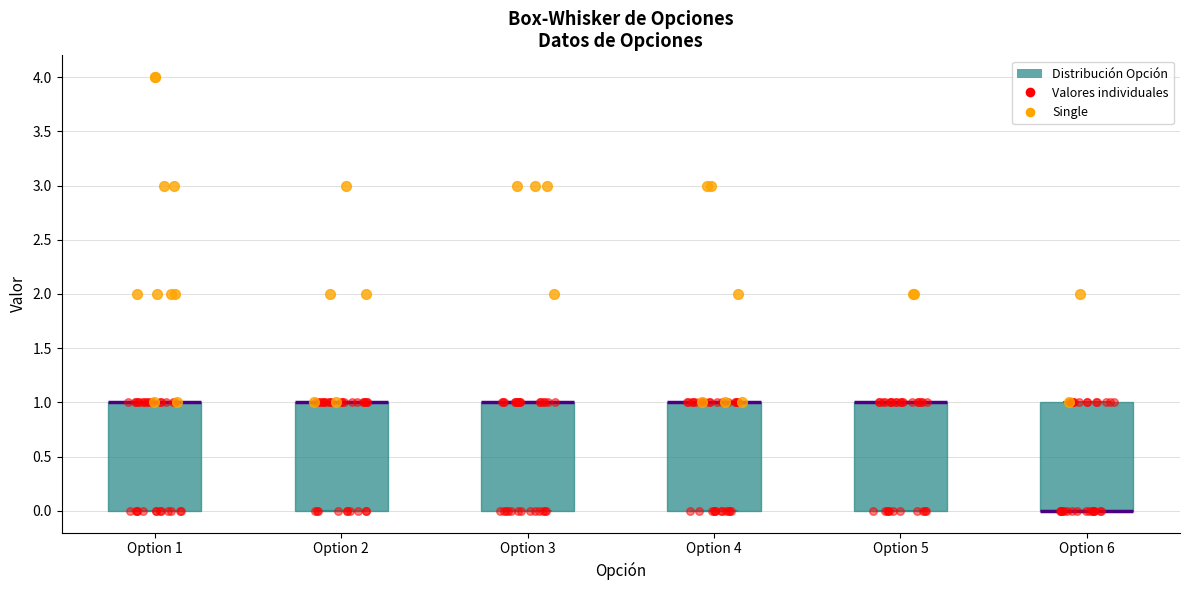

Reading left to right, transcribe this box plot: for each box, give where its median line is, the range the box spans, and where its two whiskers end, as read against the y-axis. The values are not printed on the chart, so give them approximately, as read against the axis.

Option 1: median 1 (drawn on the box's upper edge), box 0 to 1, whiskers 0 to 1
Option 2: median 1 (drawn on the box's upper edge), box 0 to 1, whiskers 0 to 1
Option 3: median 1 (drawn on the box's upper edge), box 0 to 1, whiskers 0 to 1
Option 4: median 1 (drawn on the box's upper edge), box 0 to 1, whiskers 0 to 1
Option 5: median 1 (drawn on the box's upper edge), box 0 to 1, whiskers 0 to 1
Option 6: median 0 (drawn on the box's lower edge), box 0 to 1, whiskers 0 to 1